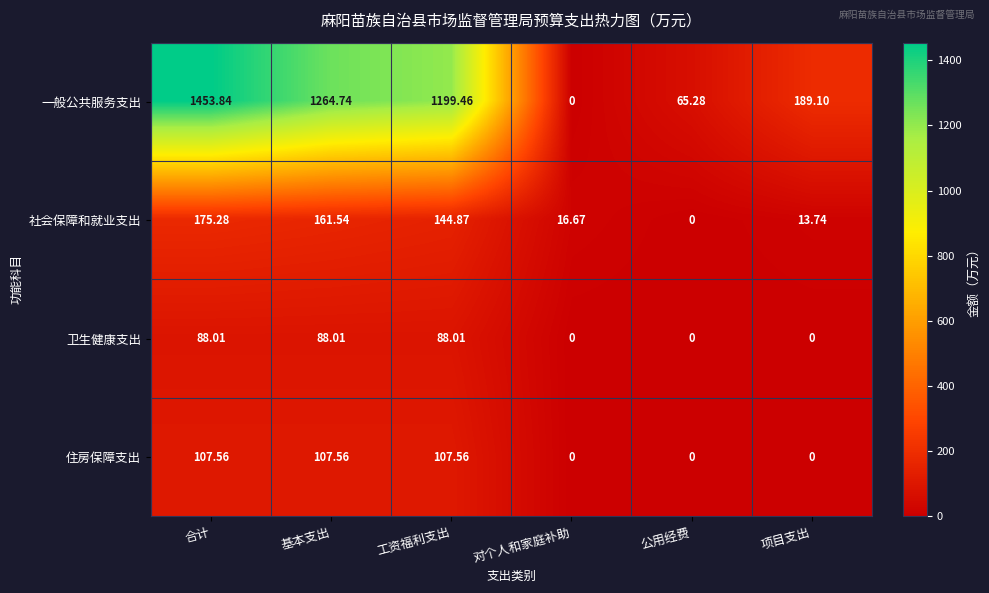

Which series has the largest range (max minus min)?

一般公共服务支出